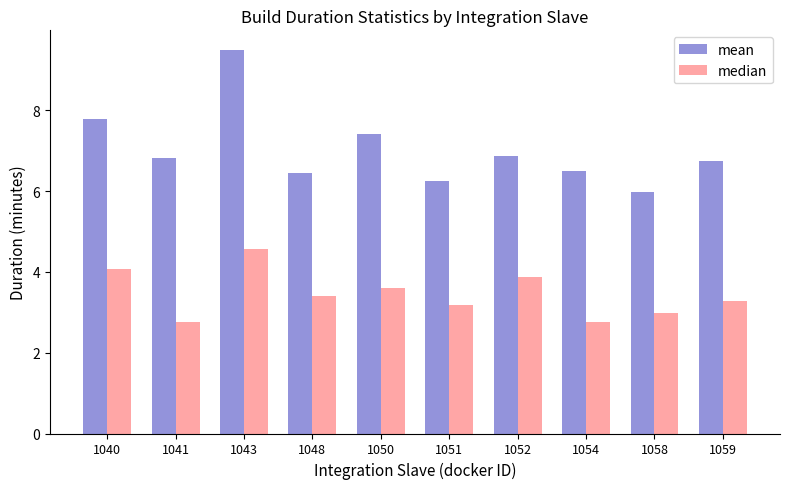

Which series has the largest total across all categories?

mean